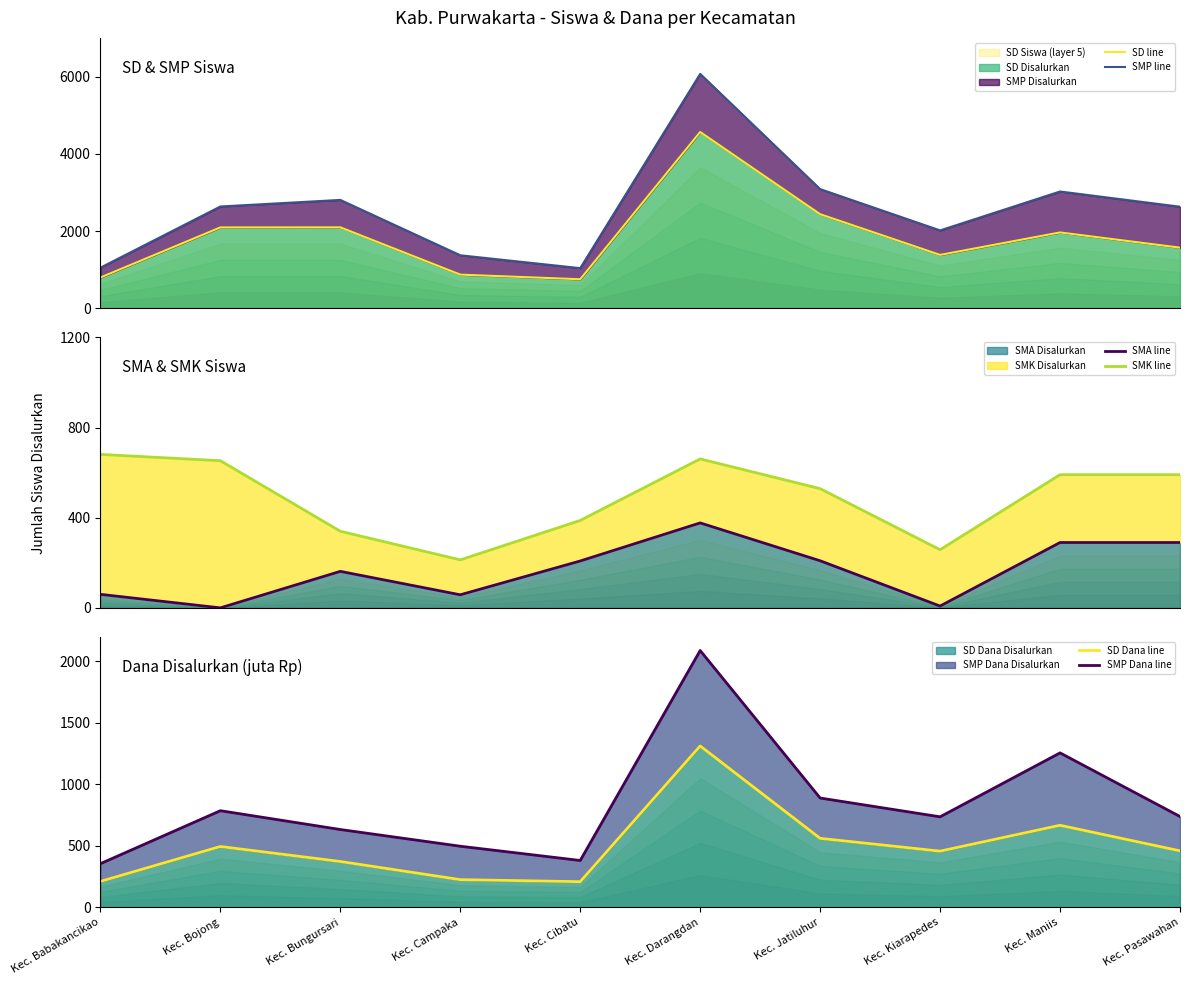

Where is the first local minimum for SMP line?

Kec. Cibatu